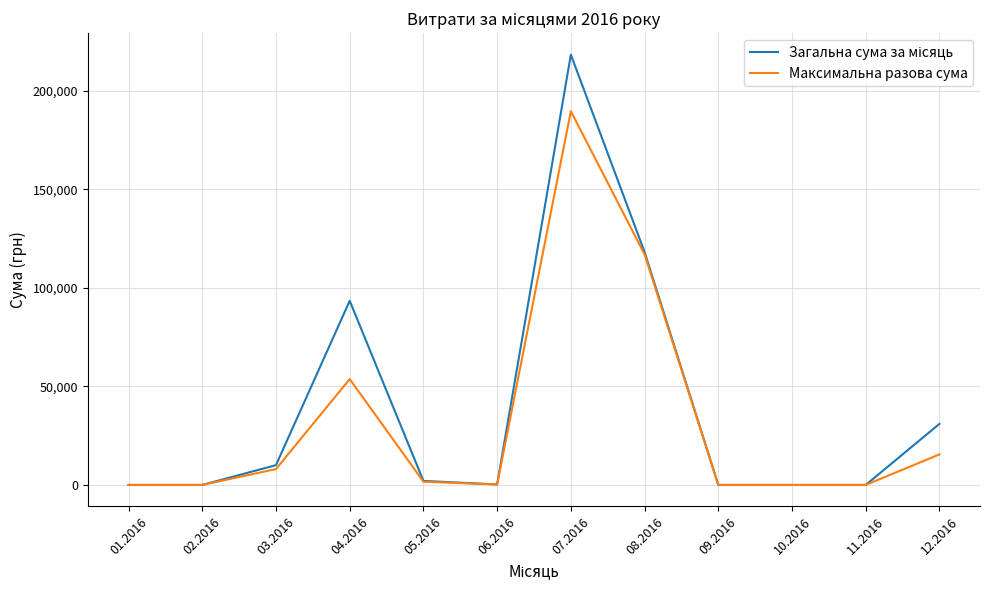

What is the maximum value for Максимальна разова сума?

189723.1